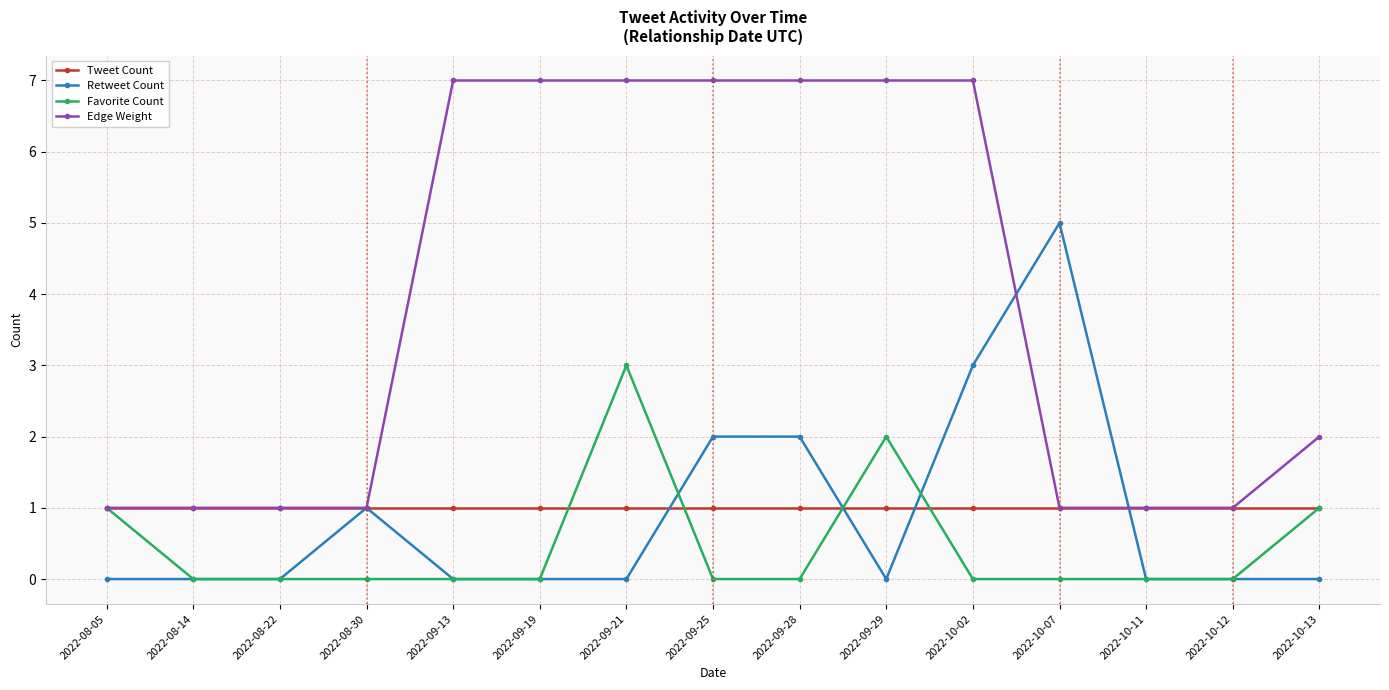

What is the spread (max minus min) of values at 2022-09-25?

7